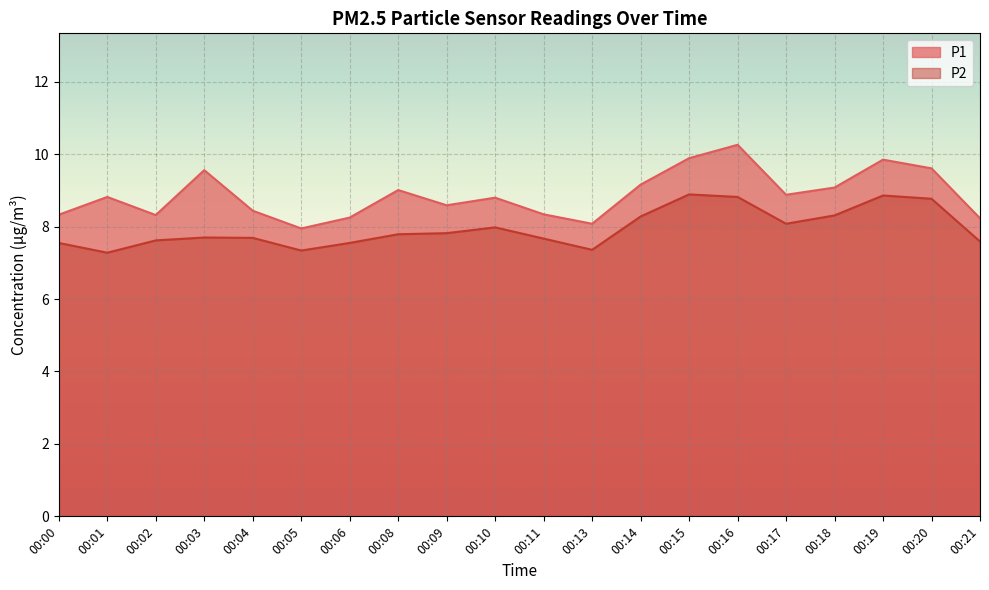

True or false: P2 and P1 cross at least once.

False